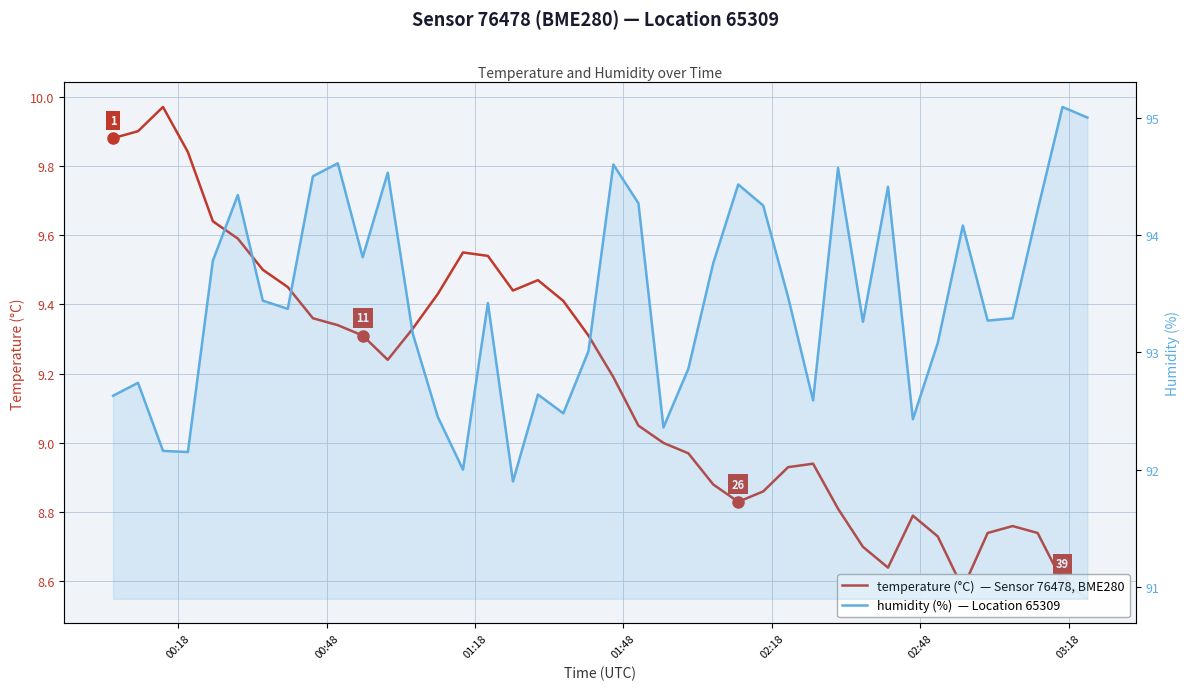

What is the sum of all humidity values?

3738.4